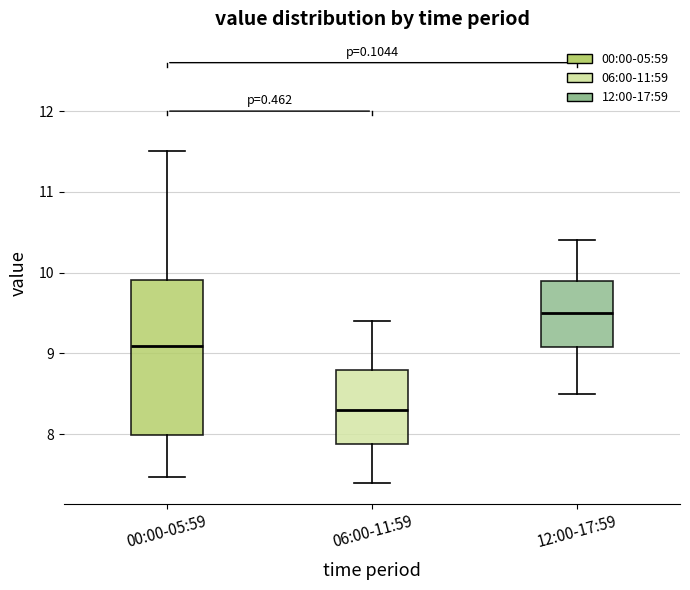

Reading left to right, read every box against the y-axis: the position of its median line, the range the box covers, and the ends of its whiskers. The values are not printed on the chart, so give them approximately, as read against the axis.

00:00-05:59: median 9.1, box 8.0 to 9.9, whiskers 7.5 to 11.5
06:00-11:59: median 8.3, box 7.9 to 8.8, whiskers 7.4 to 9.4
12:00-17:59: median 9.5, box 9.1 to 9.9, whiskers 8.5 to 10.4